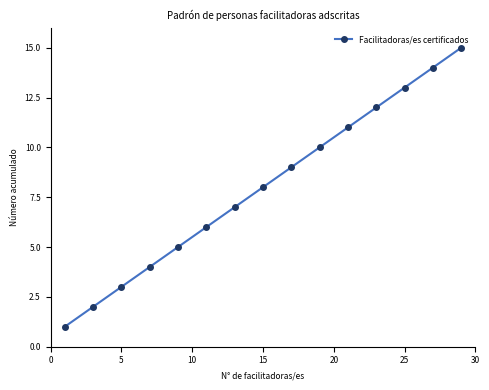

What is the difference between the maximum and minimum values?

14